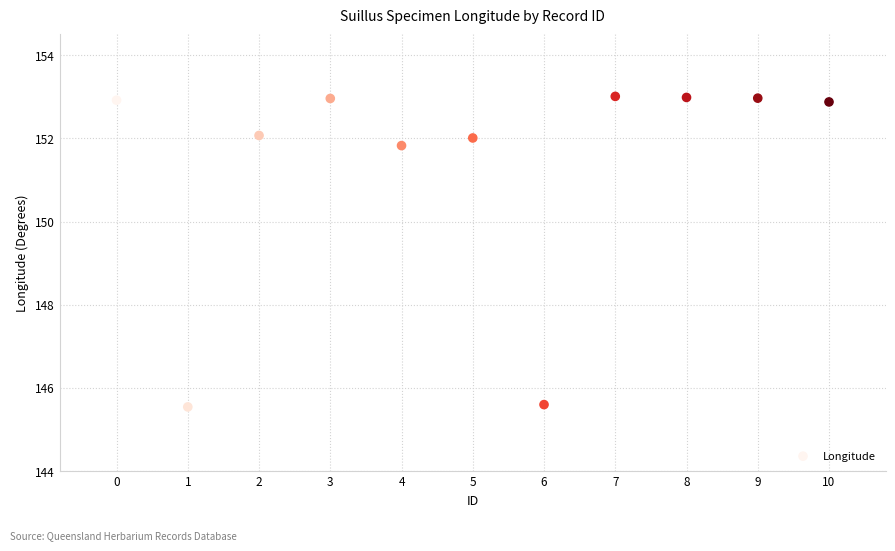

What is the average Y value?

151.3